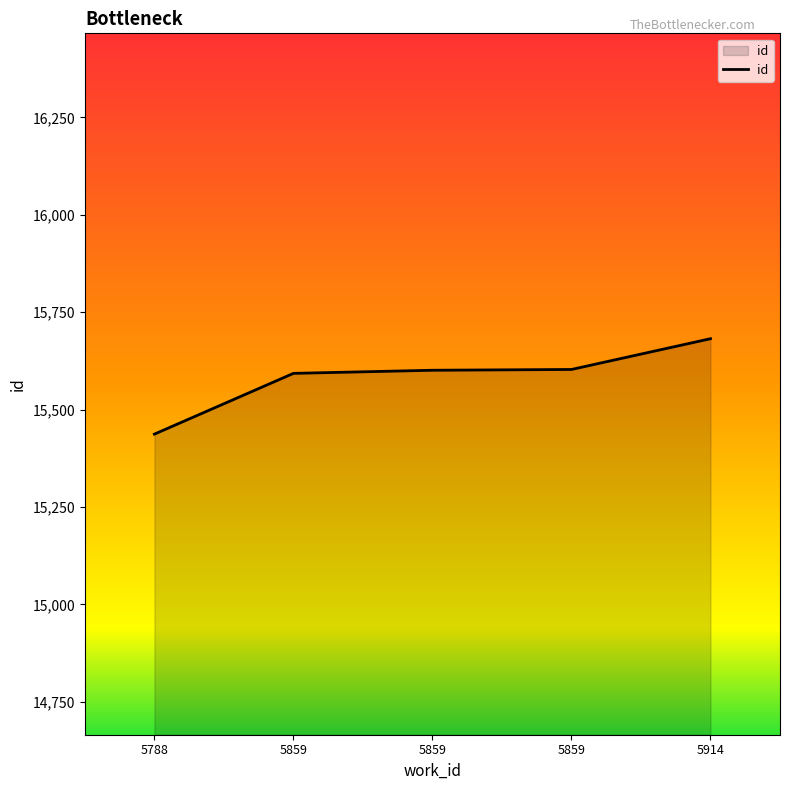

Rank the categories by value from highest to lowest.

5914, 5859, 5859, 5859, 5788